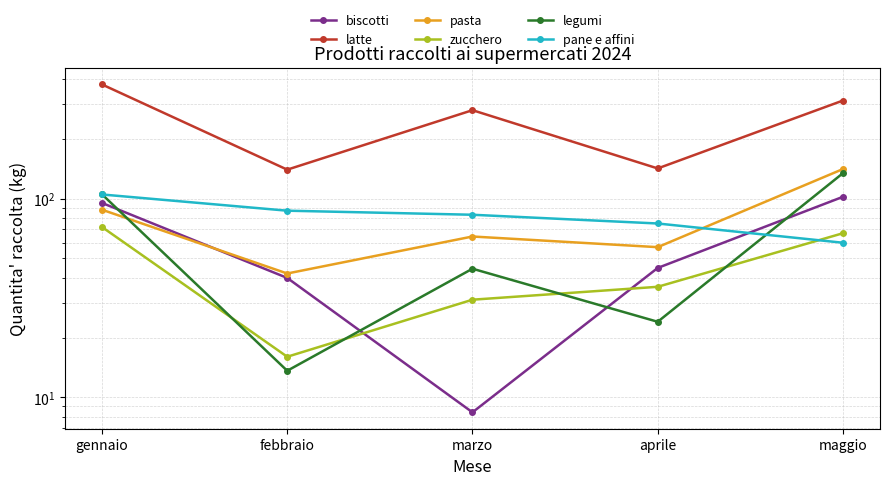

What is the sum of the pasta values at maggio and marzo?

205.5